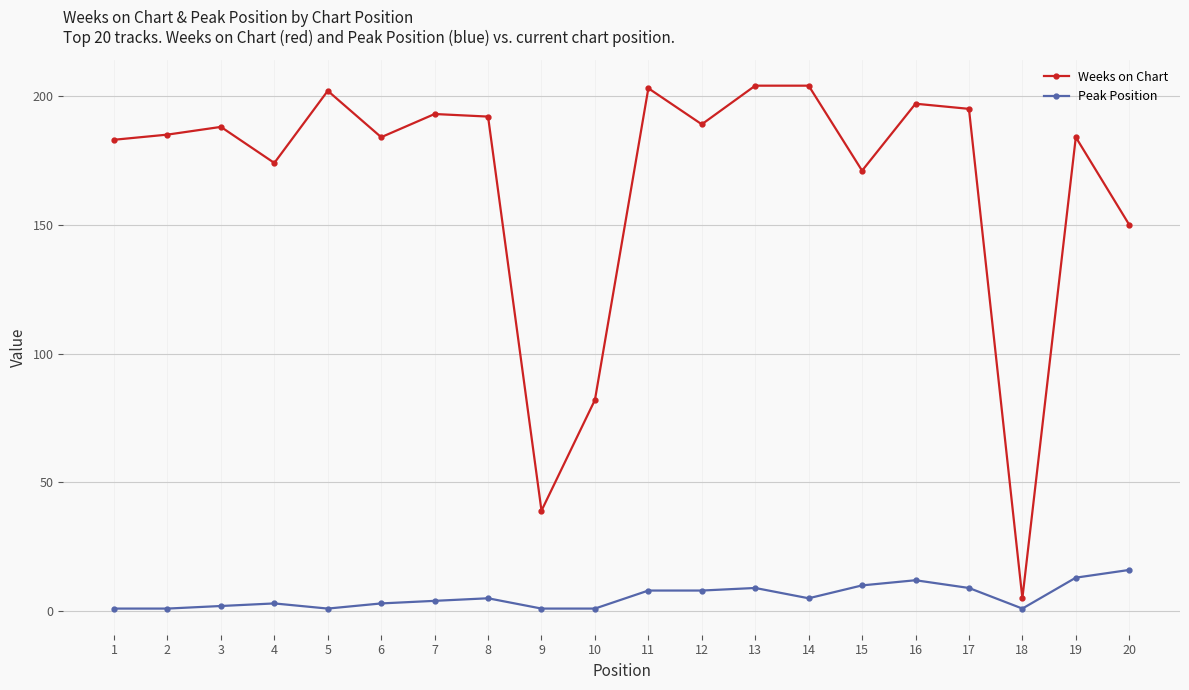

What is the difference between the second highest and minimum values in the Weeks on Chart series?

199